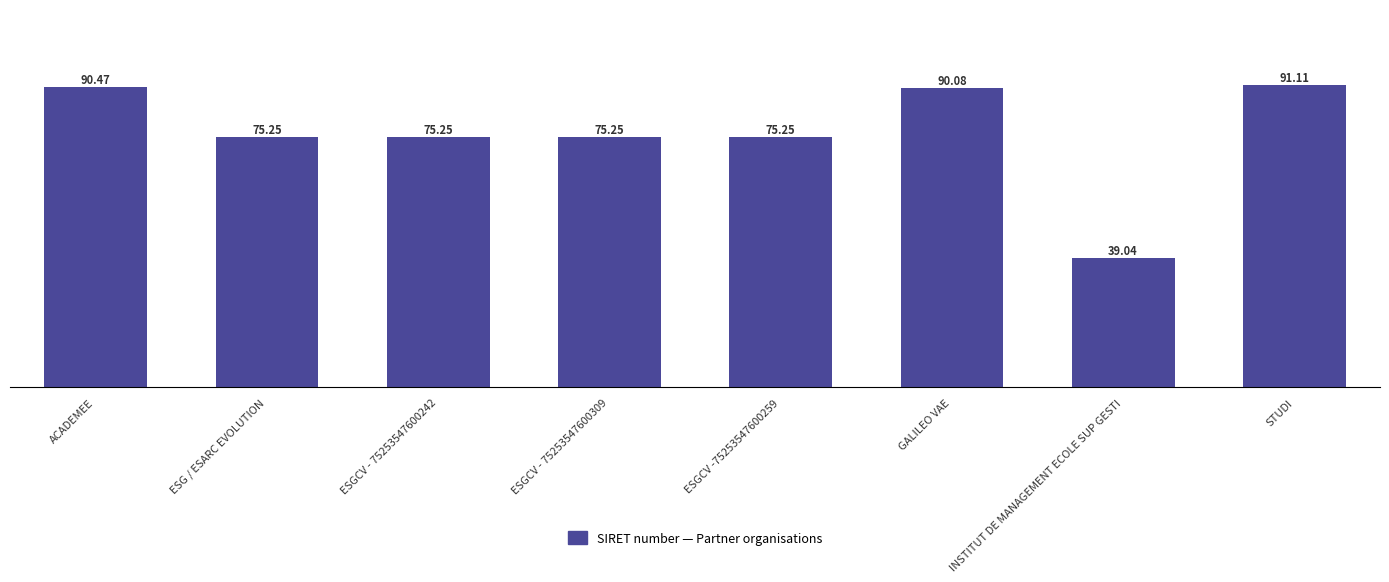

At which category does the chart reach its minimum across all series?

INSTITUT DE MANAGEMENT ECOLE SUP GESTI